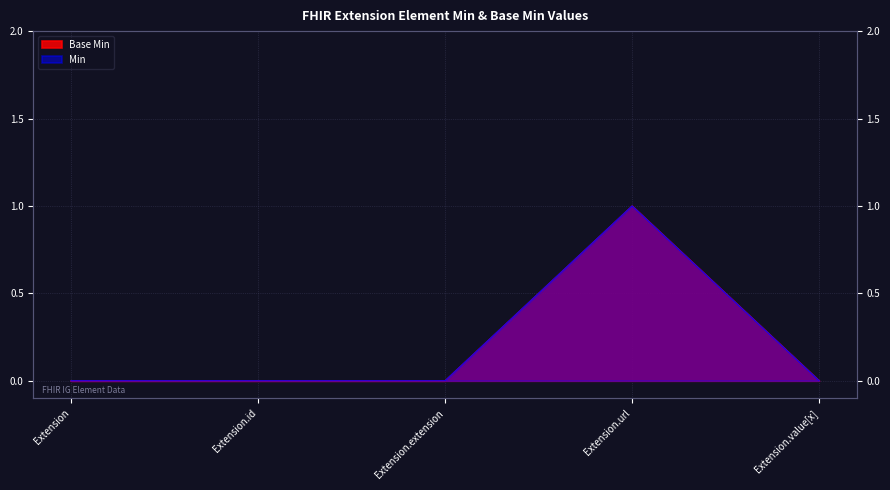

Which category has the lowest value in the Base Min series?

Extension